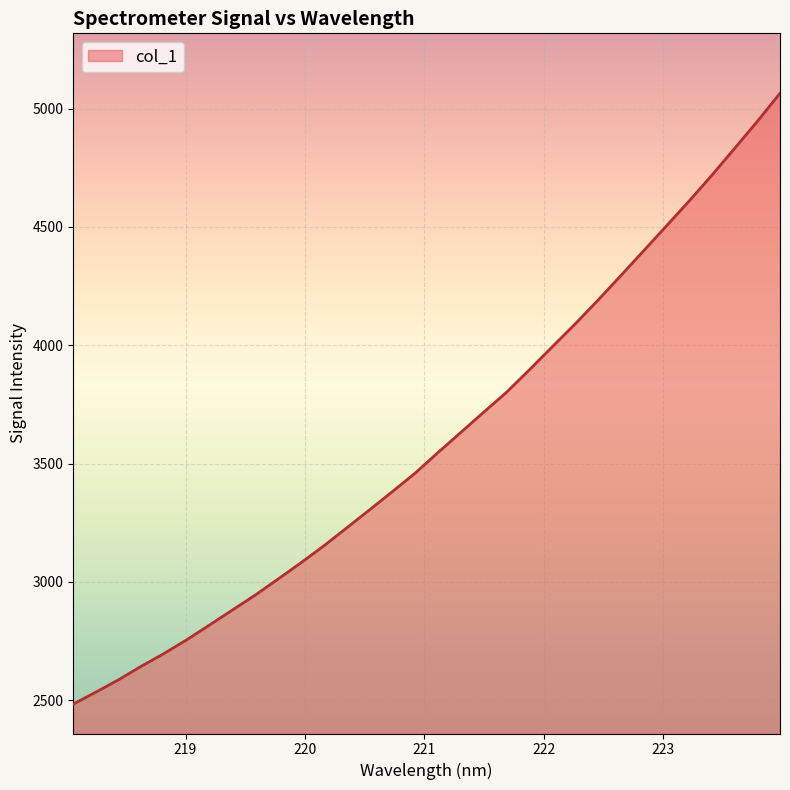

What is the maximum value shown in the chart?

5065.1